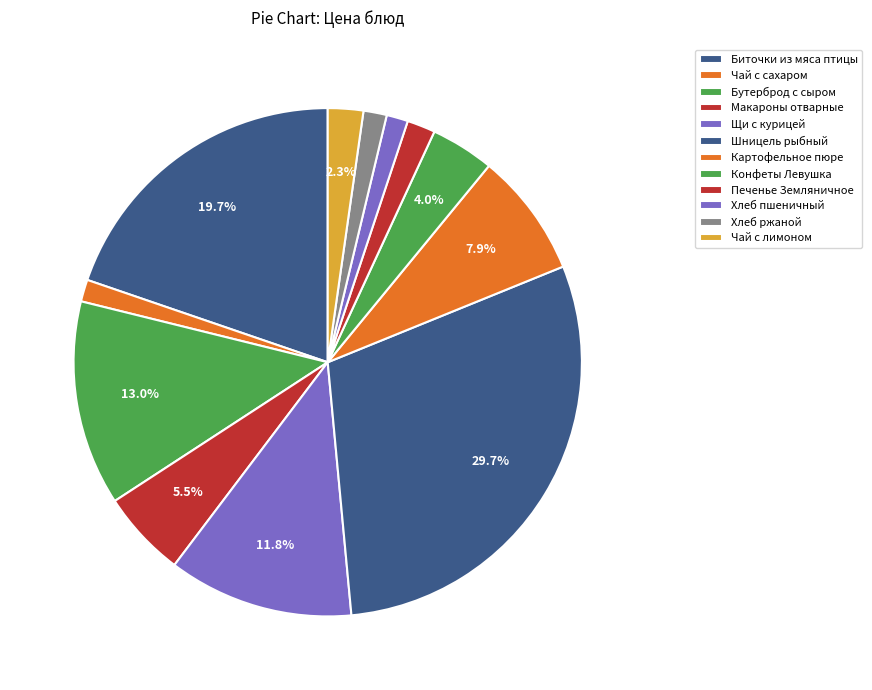

Which has a higher value, Шницель рыбный or Щи с курицей?

Шницель рыбный